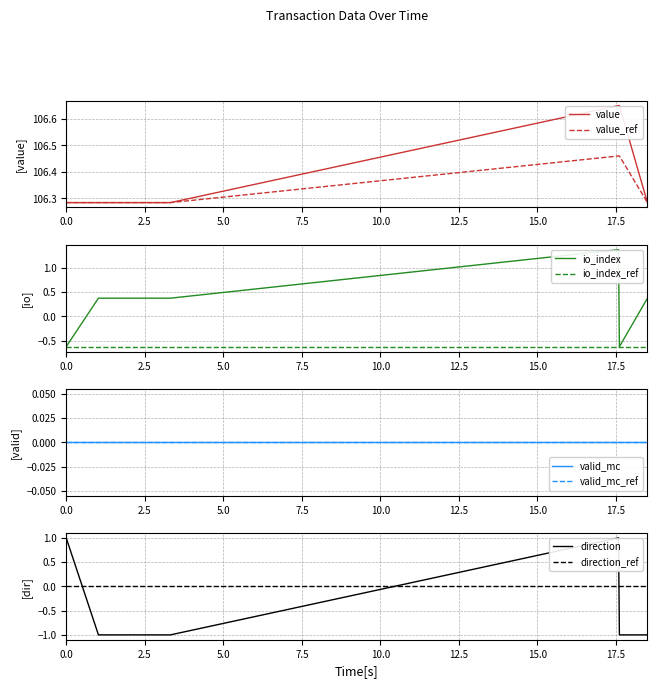

True or false: value_ref has a value of 138.8 at 0.0.

False